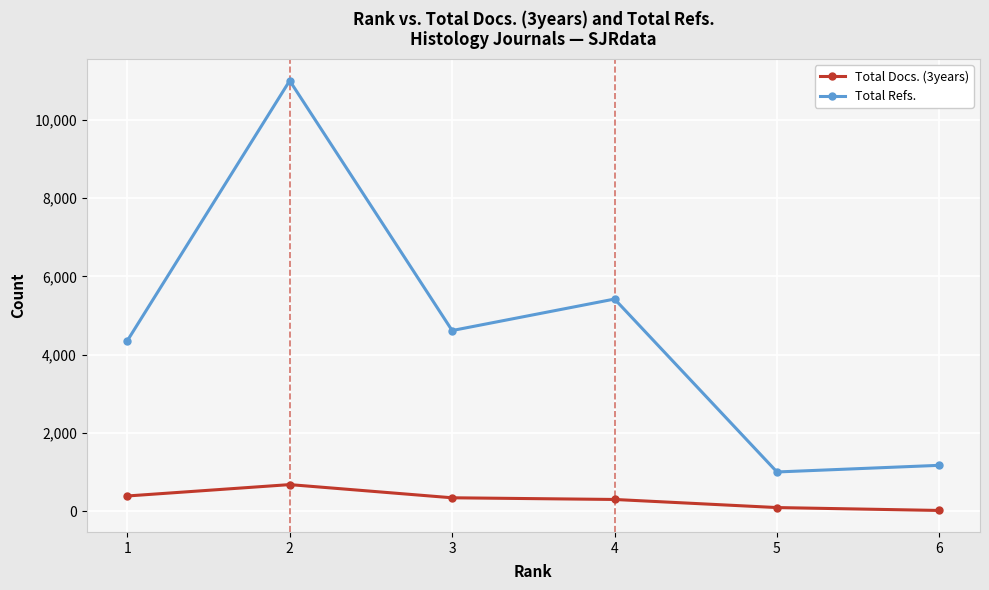

What is the average value of the Total Docs. (3years) series?

303